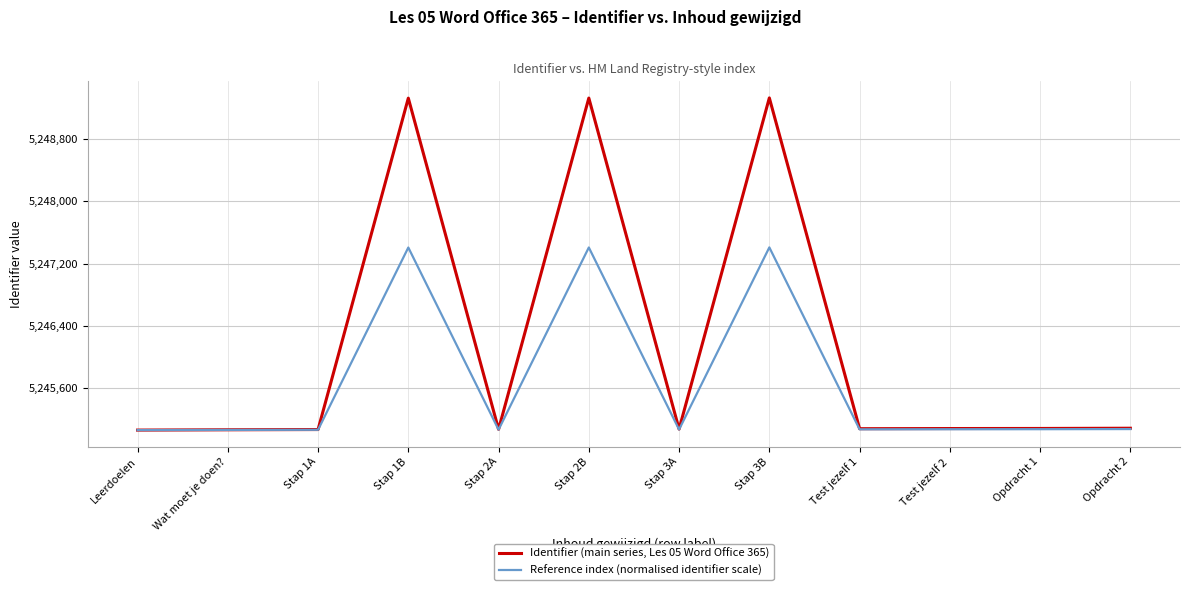

What is the spread (max minus min) of values at Test jezelf 1?

8.1